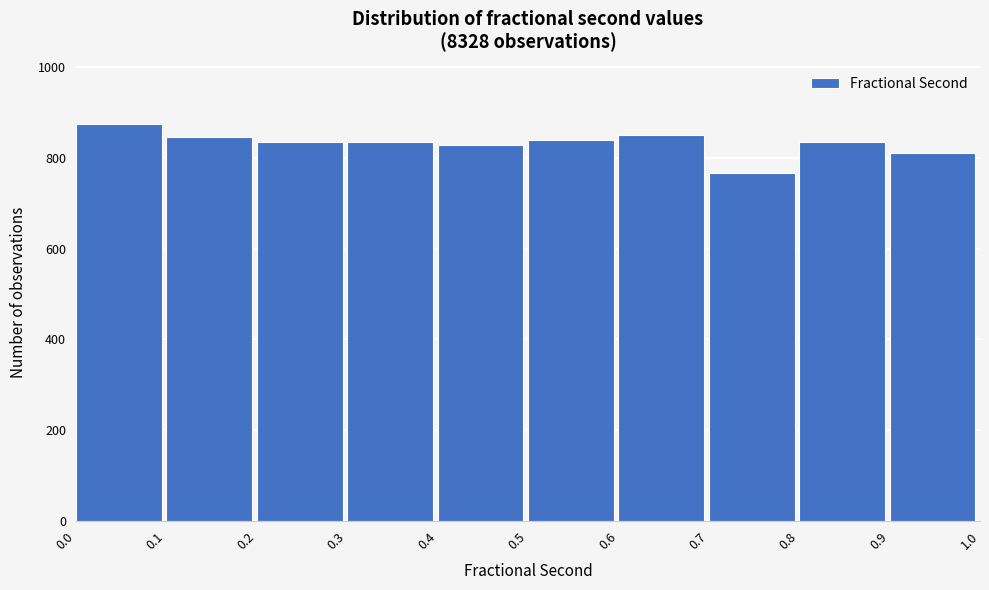

How tall is the bar that spans 0.9 to 1.0 on the x-axis? The values are not printed on the chart, so give them approximately, as read against the axis.

820